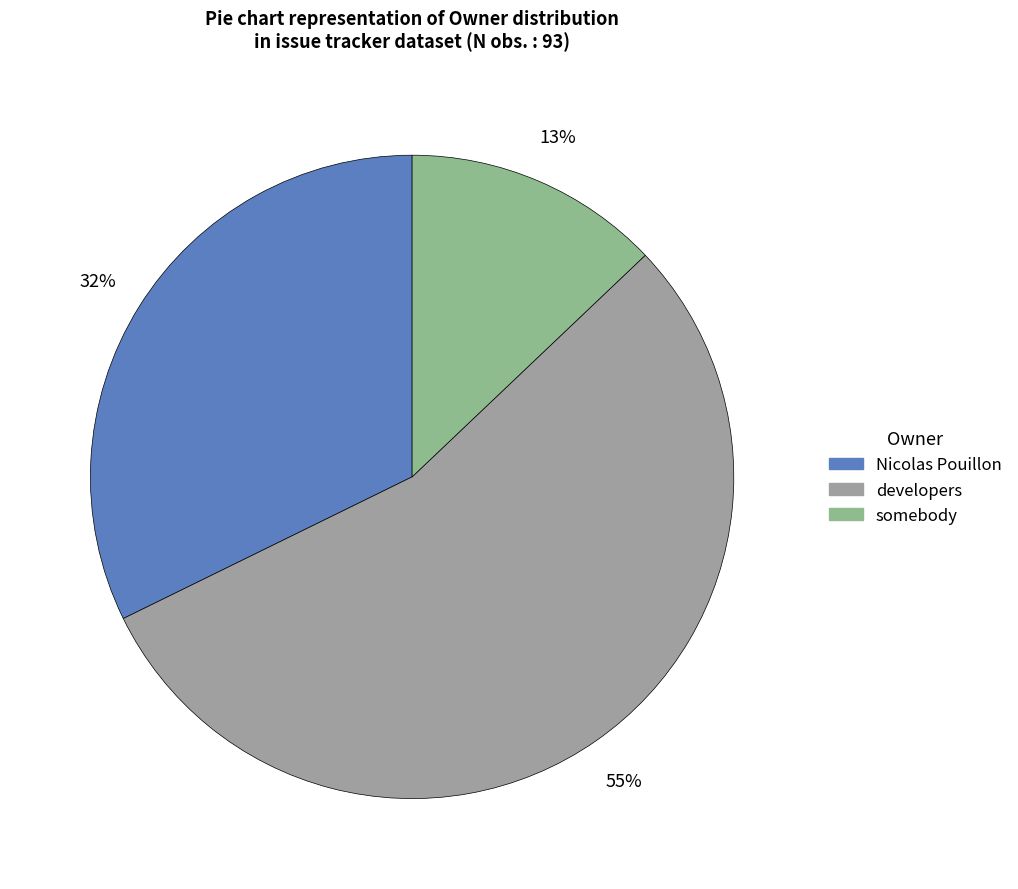

Combined, what portion of the pie is somebody and Nicolas Pouillon?

45.2%